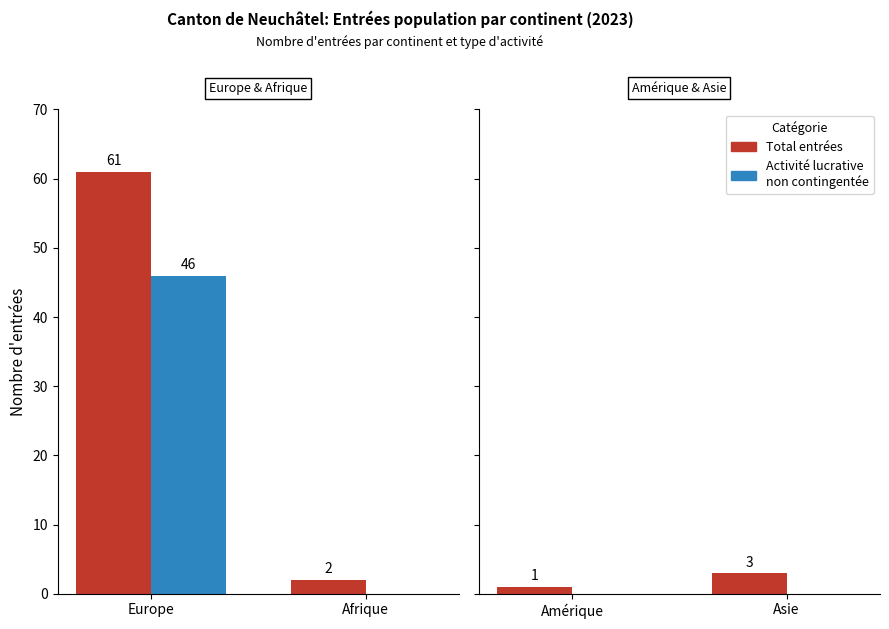

Which series has the largest total across all categories?

Total entrées